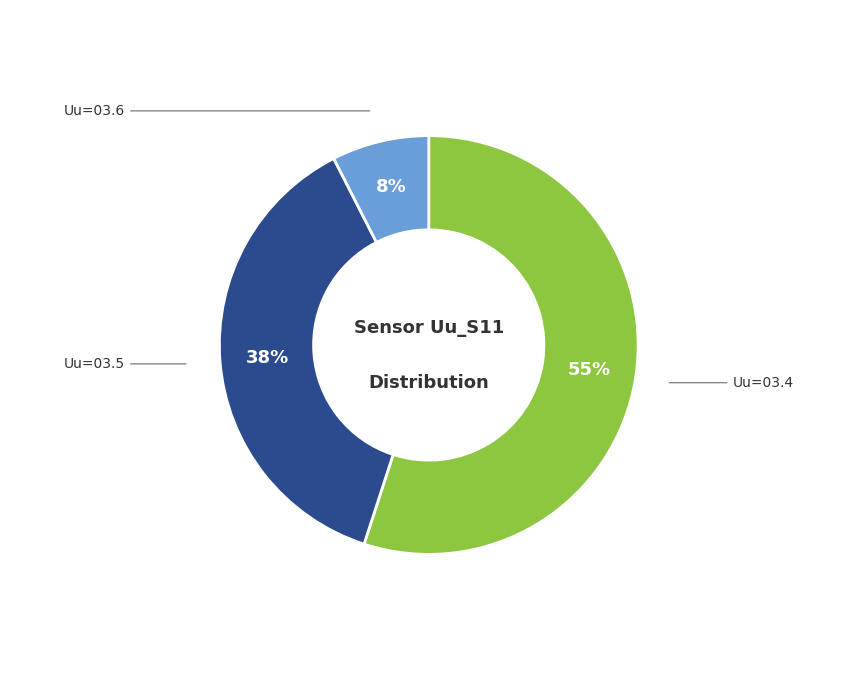

Does any single category account for the majority?

Yes